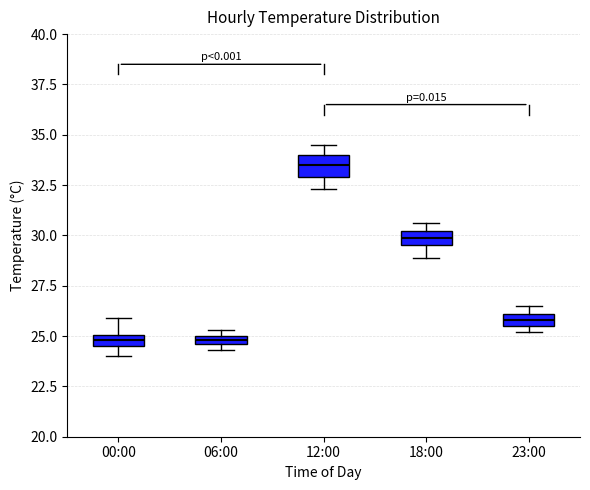

Where is the upper edge of the box for 23:00 on the y-axis? The values are not printed on the chart, so give them approximately, as read against the axis.

26.0